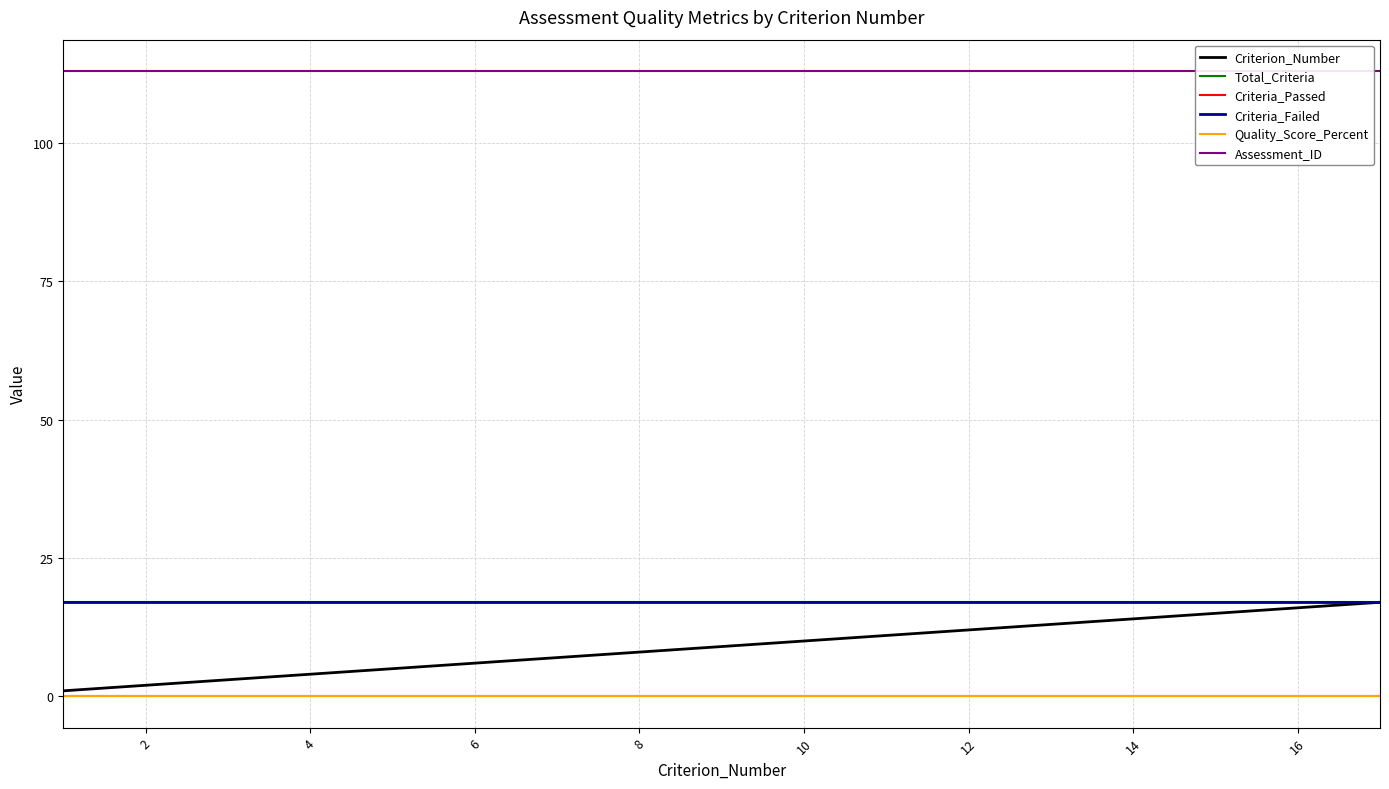

The value of Criterion_Number at 2 is 3. True or false?

False